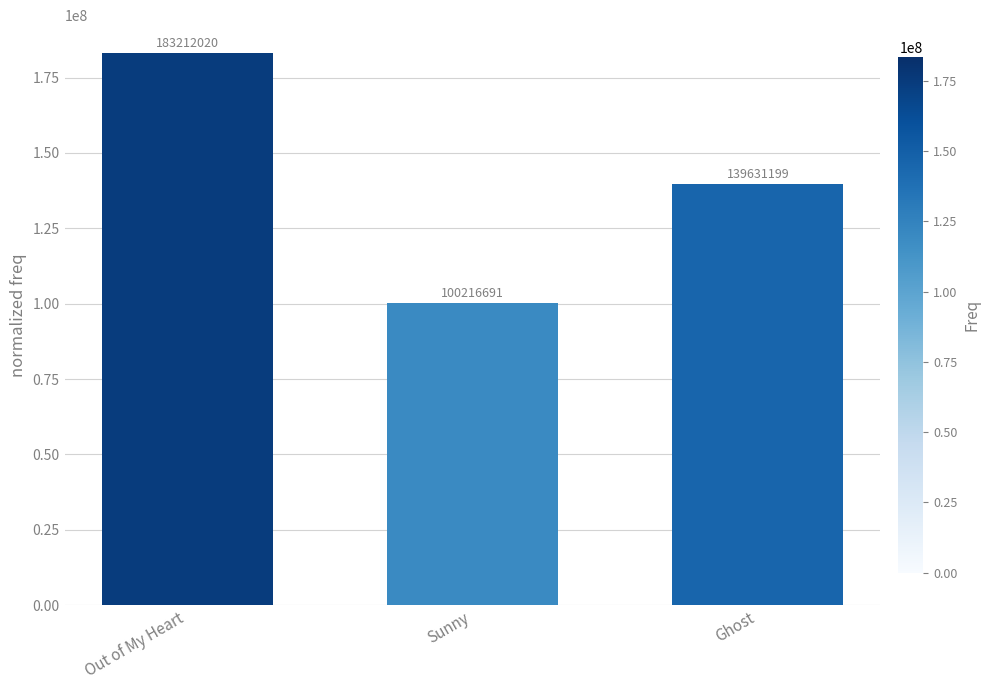

List the labels in order of value, smallest first.

Sunny, Ghost, Out of My Heart